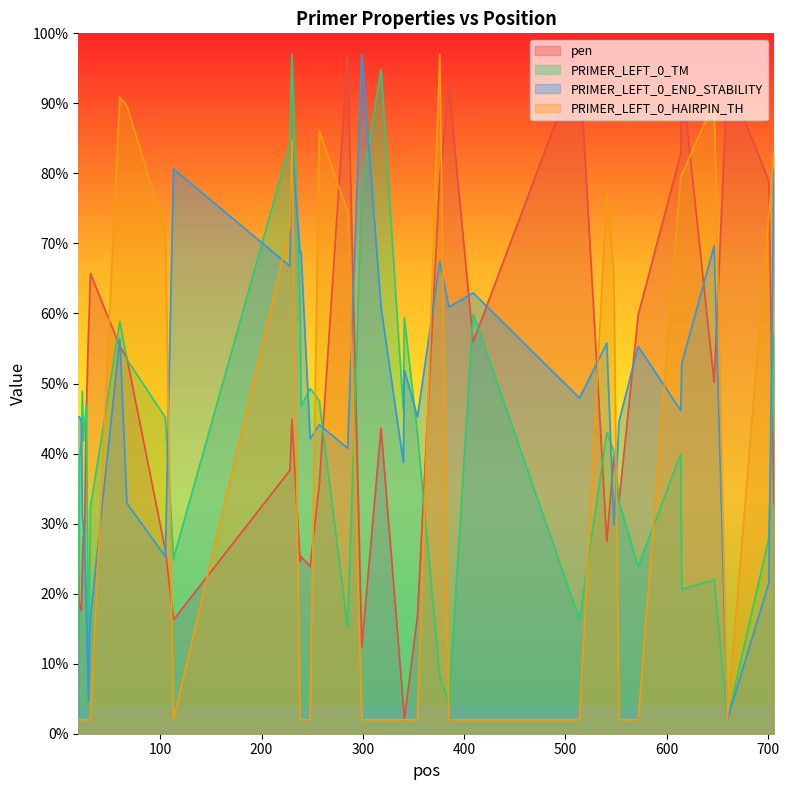

Where is the first local minimum for PRIMER_LEFT_0_TM?

24